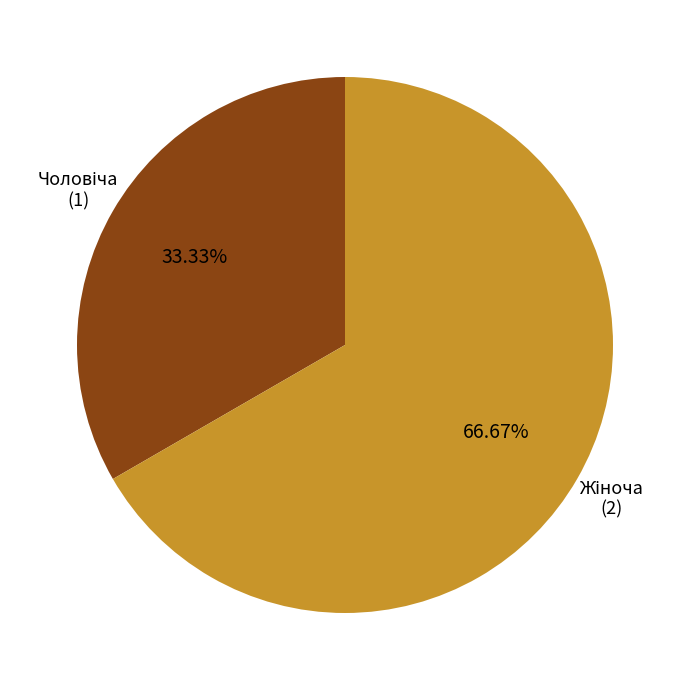

Does any single category account for the majority?

Yes